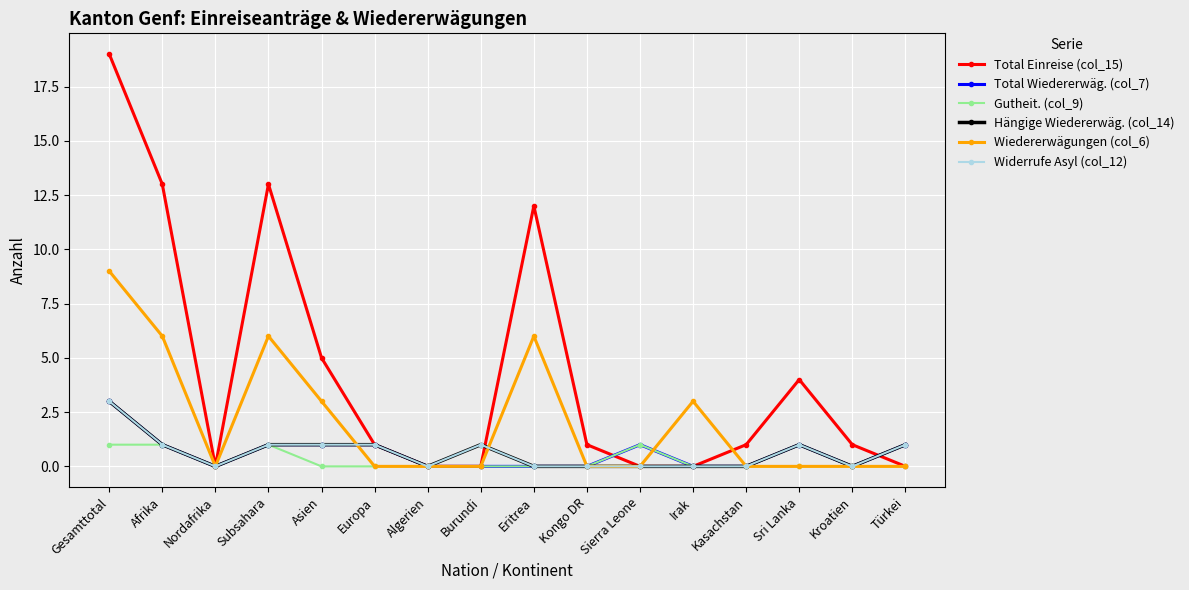

What is the difference between the second highest and minimum values in the Hängige Wiedererwäg. (col_14) series?

1